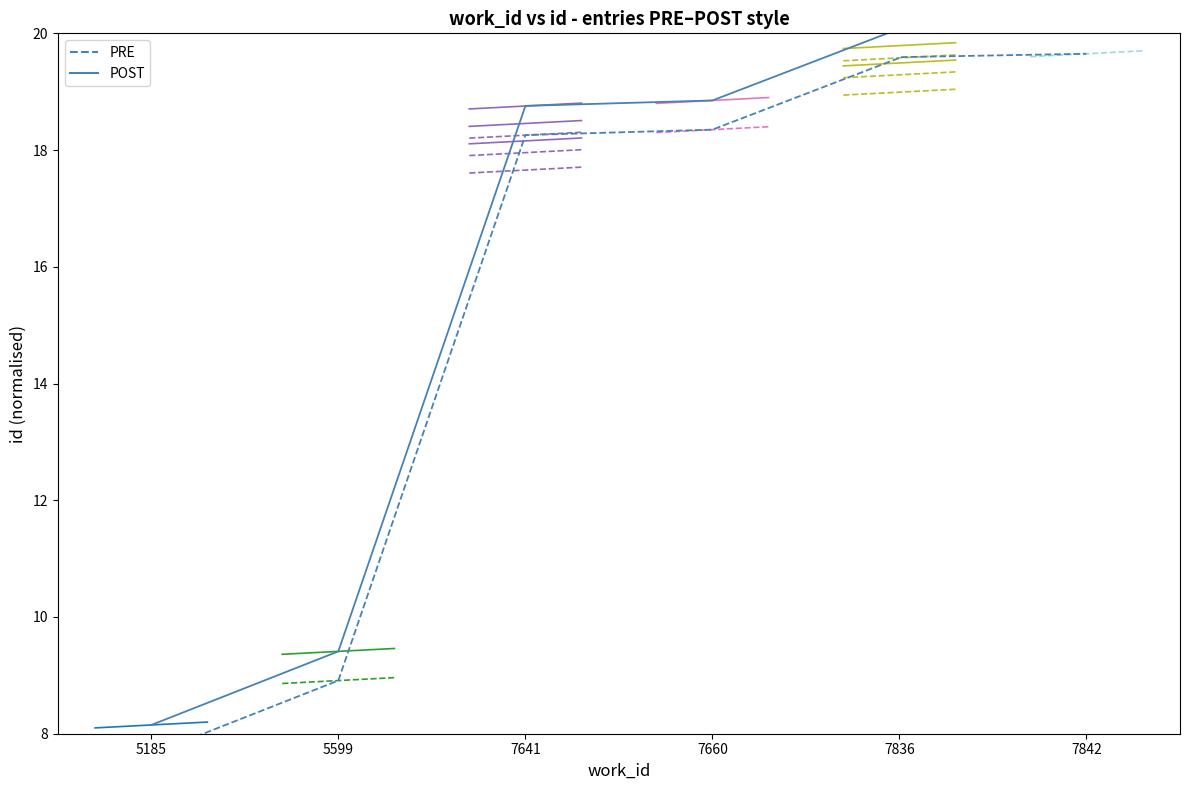

How many lines are shown in the chart?

2